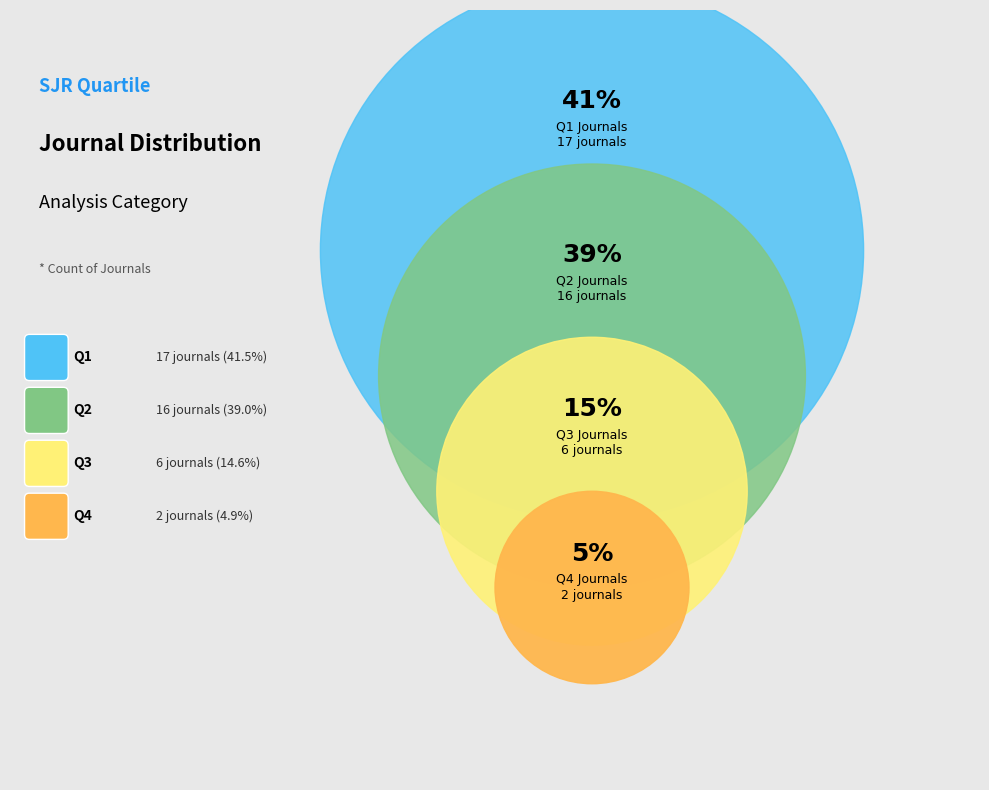

Does any single category account for the majority?

No